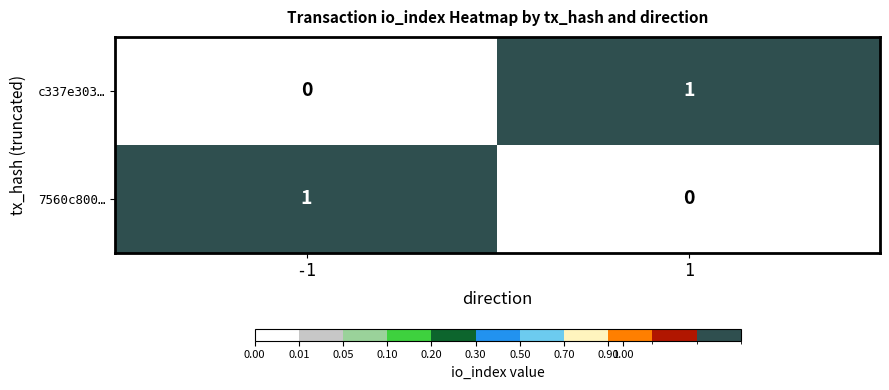

Rank the categories by c337e303… value from lowest to highest.

-1, 1